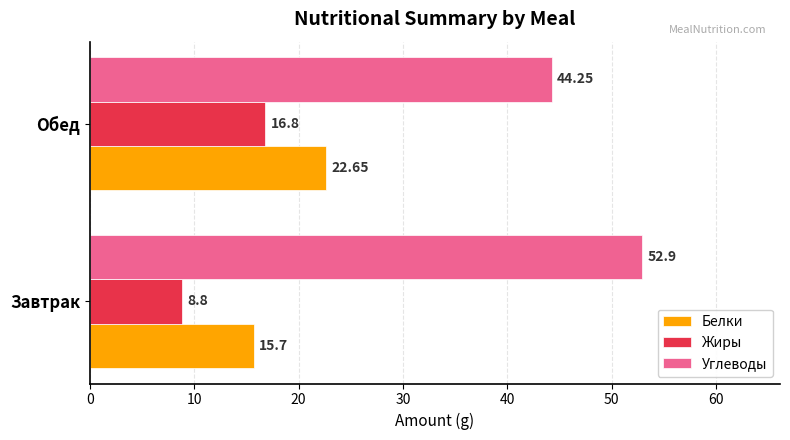

What are all the series names shown in the legend?

Белки, Жиры, Углеводы